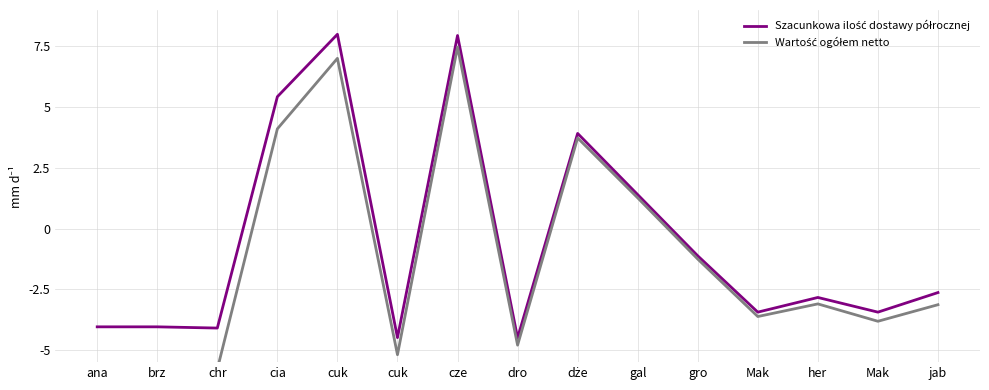

What is the label of the 3rd point from the right?

her